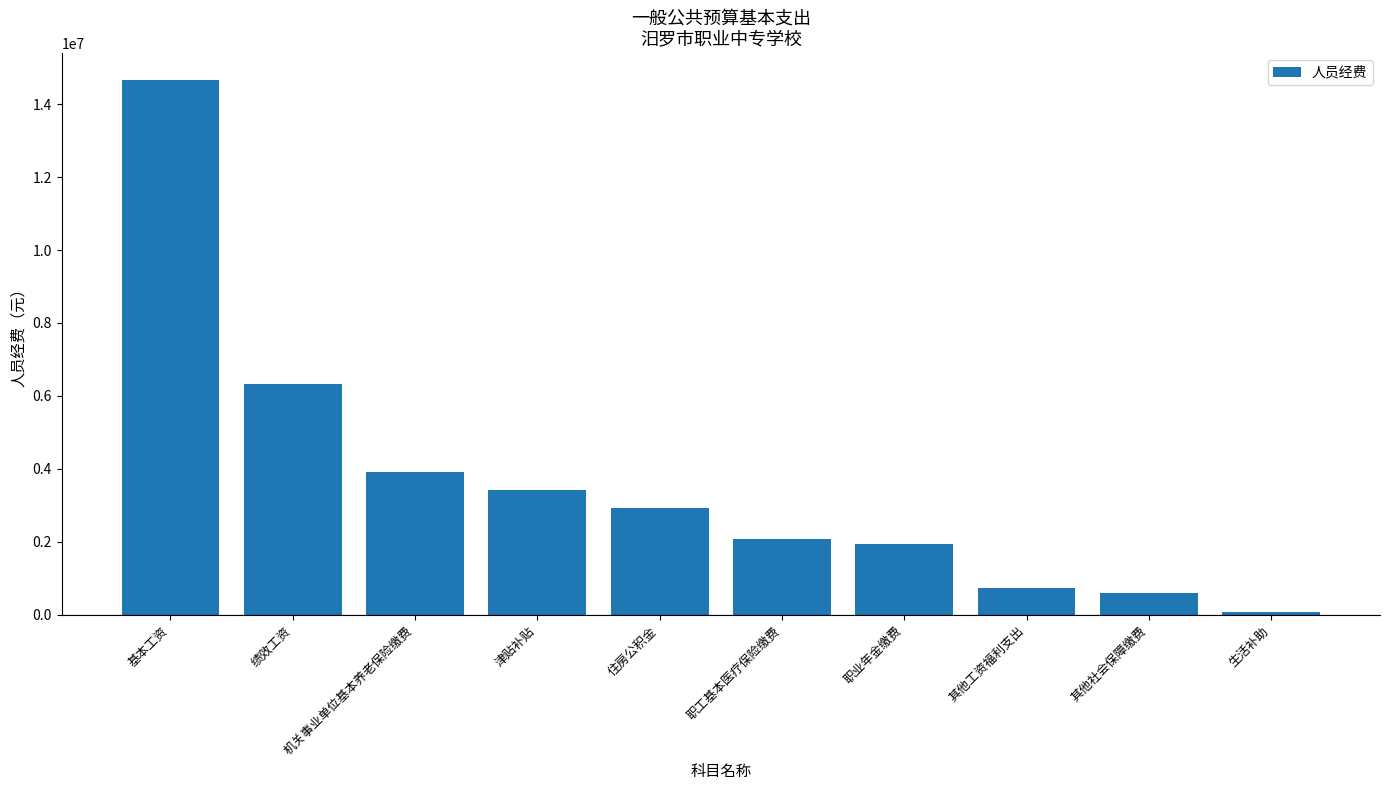

What is the minimum value shown in the chart?

79200.0